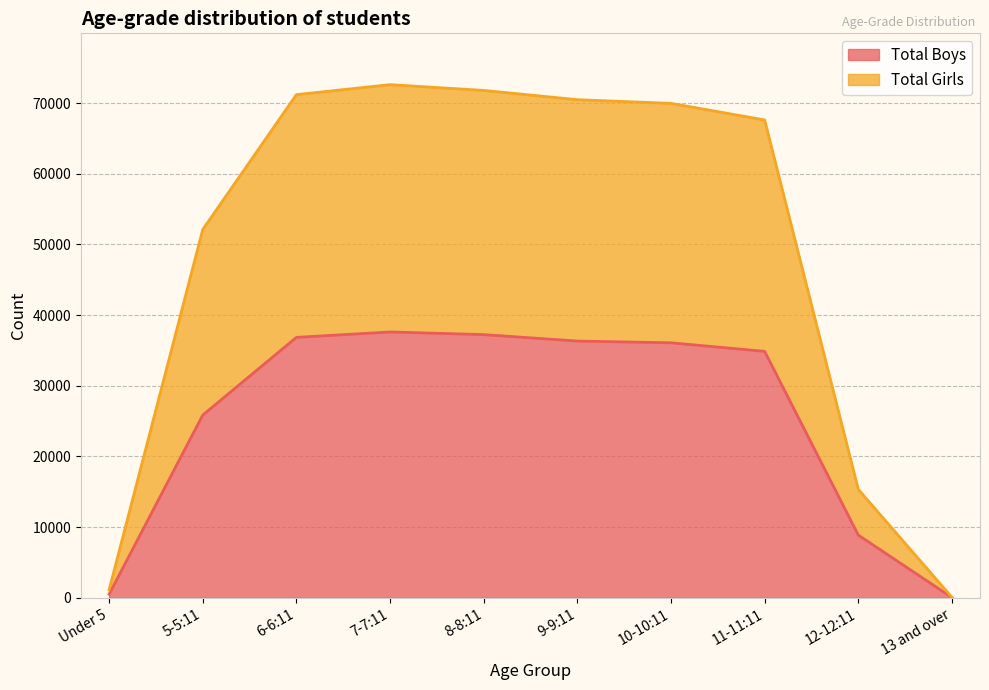

What is the difference between the Total Girls values at 11-11:11 and 7-7:11?

4993